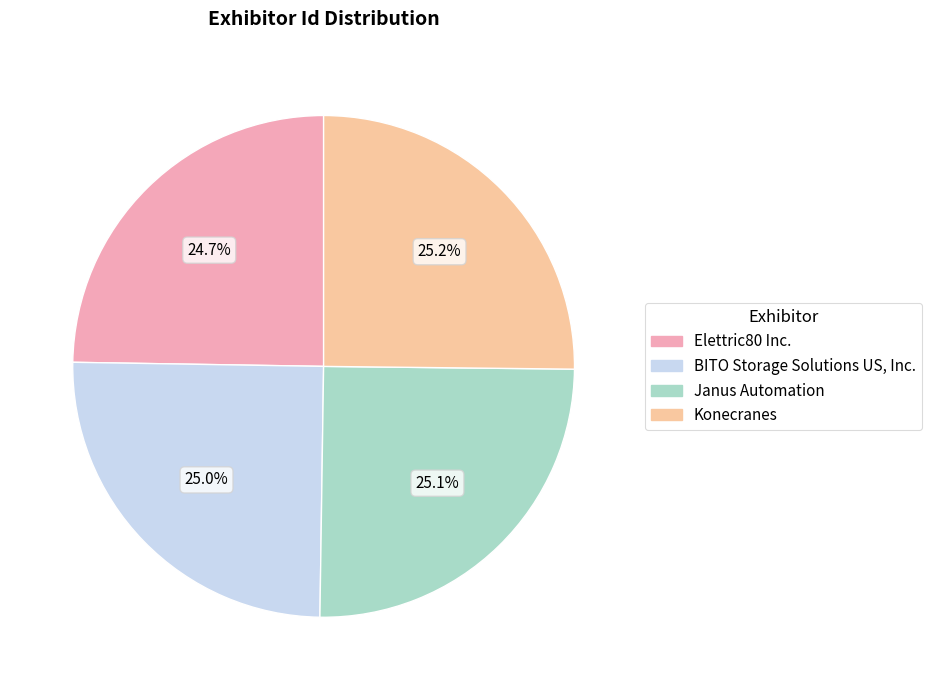

Rank the categories by value from lowest to highest.

Elettric80 Inc., BITO Storage Solutions US, Inc., Janus Automation, Konecranes